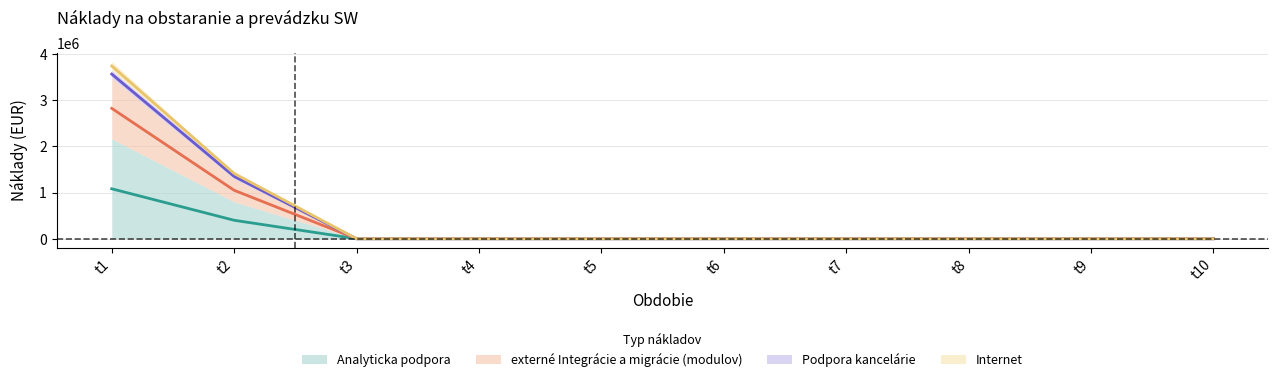

How many values in the externé Integrácie a migrácie (modulov) series exceed 0?

2